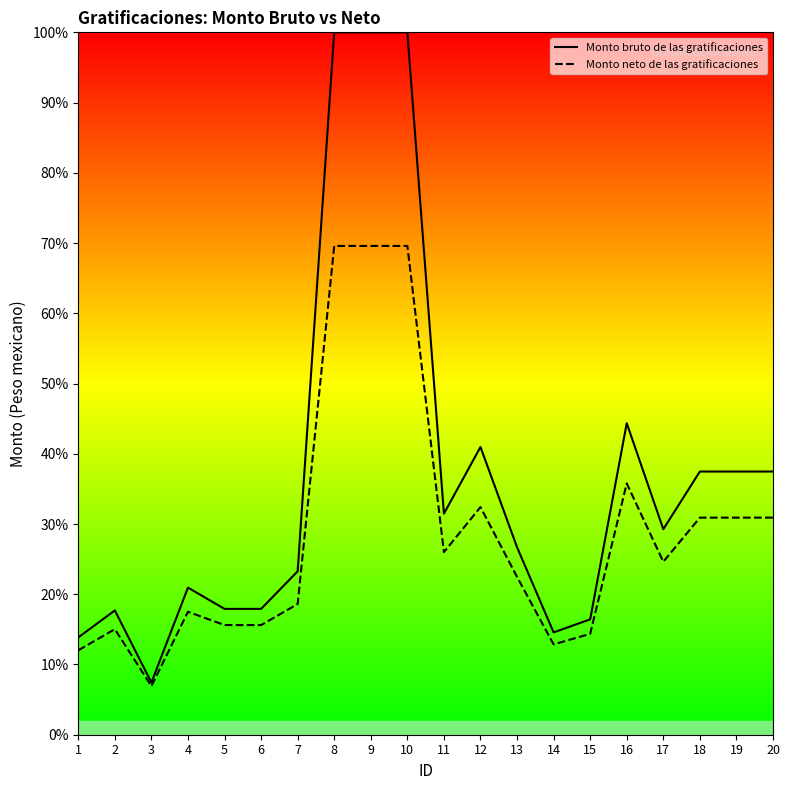

The value of Monto neto de las gratificaciones at 18 is 30.9. True or false?

True